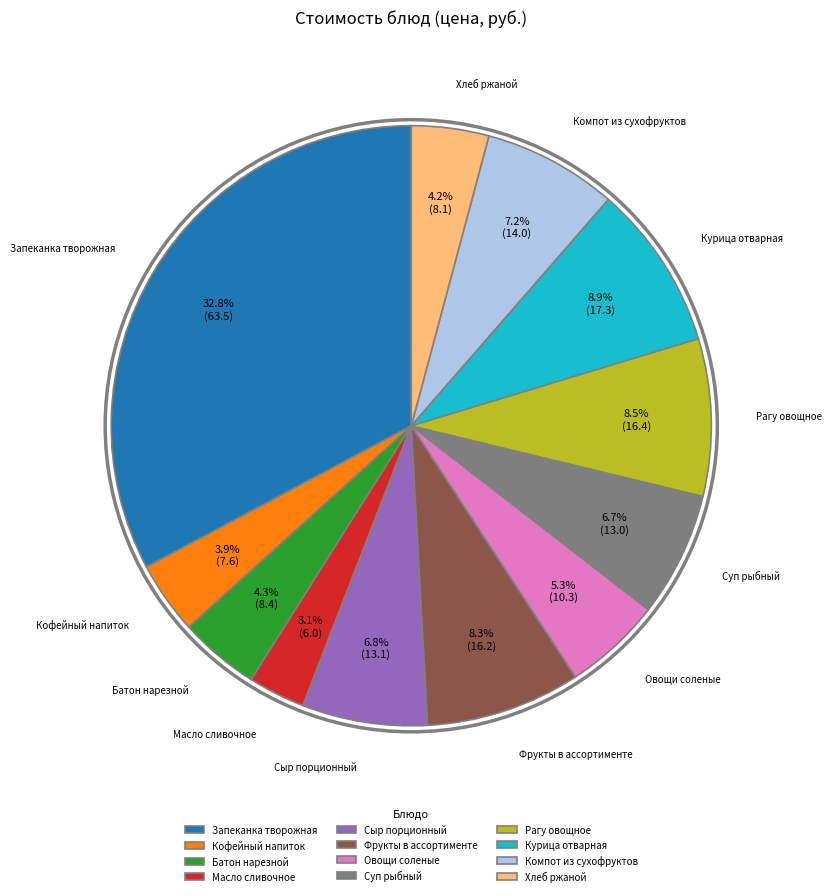

To the nearest percent, what portion does Овощи соленые represent?

5%